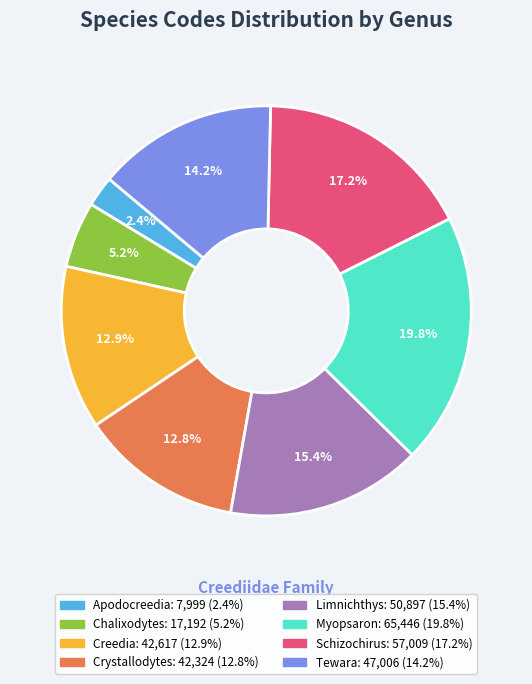

Which category has the biggest portion of the pie?

Myopsaron